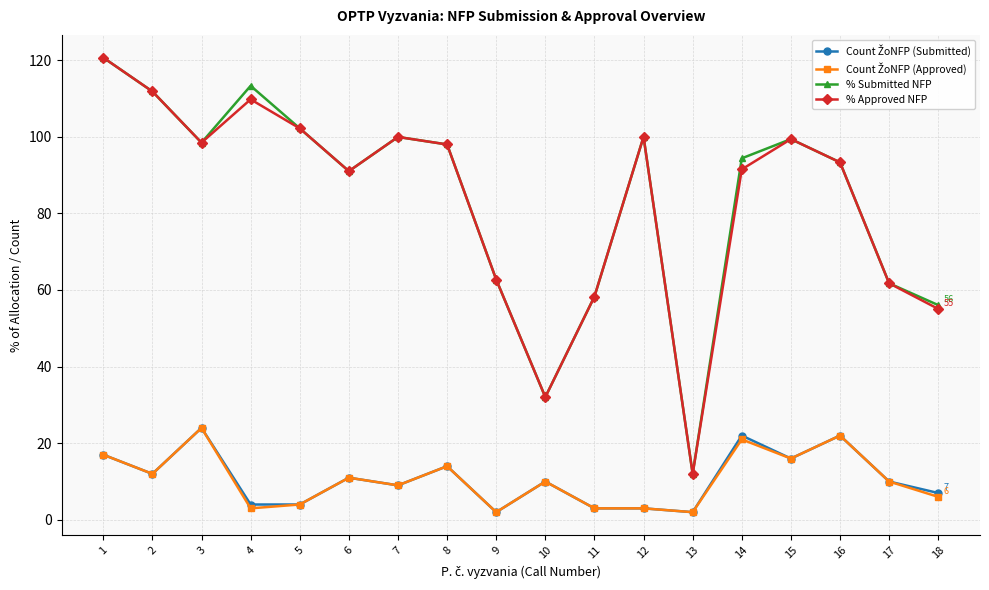

What is the spread (max minus min) of values at 2?

99.8